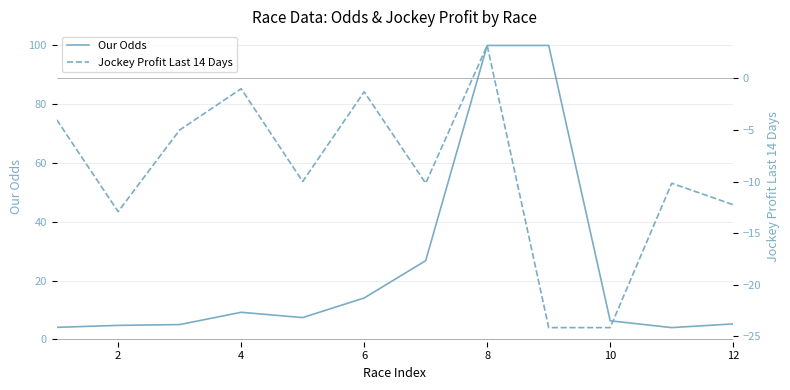

Reading left to right, extract all data points from this chart.

Our Odds: 4.1	4.8	5.1	9.2	7.4	14.1	26.8	100.0	100.0	6.3	4.0	5.3
Jockey Profit Last 14 Days: -4.0	-12.9	-5.0	-1.0	-10.0	-1.3	-10.2	3.2	-24.2	-24.2	-10.2	-12.2